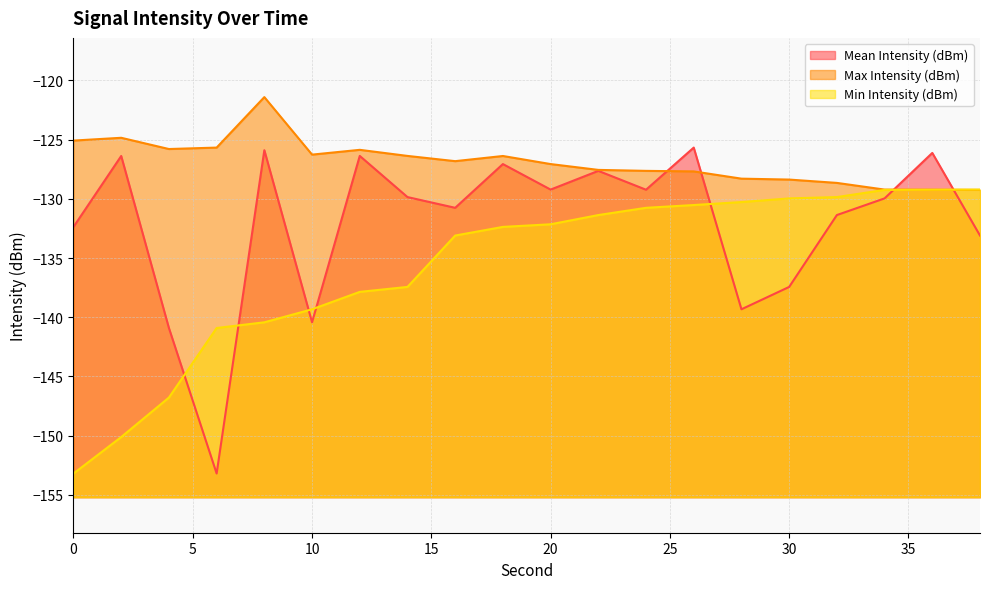

At which category does the chart reach its peak across all series?

8